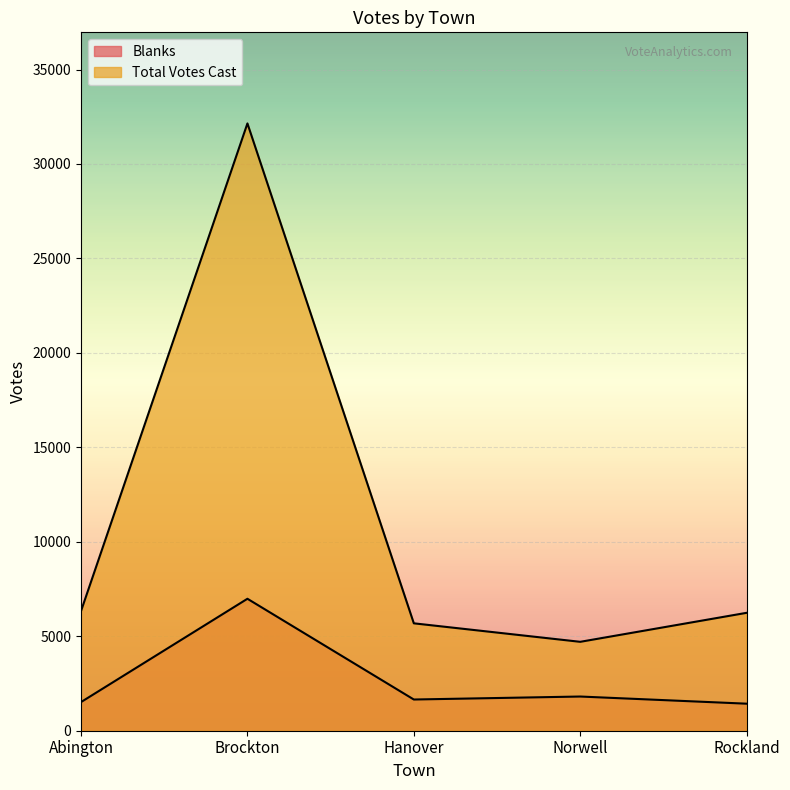

True or false: Blanks has a value of 10351 at Brockton.

False